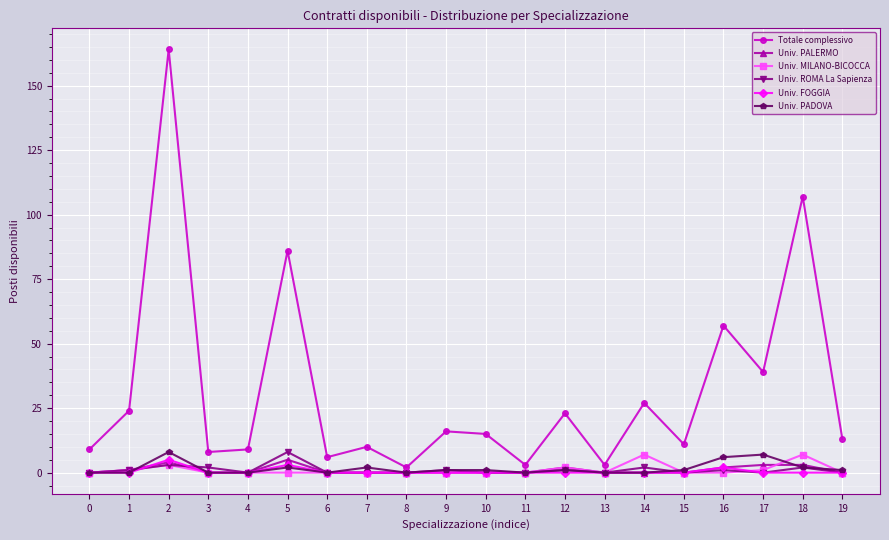

Count the number of categories in the chart.

20